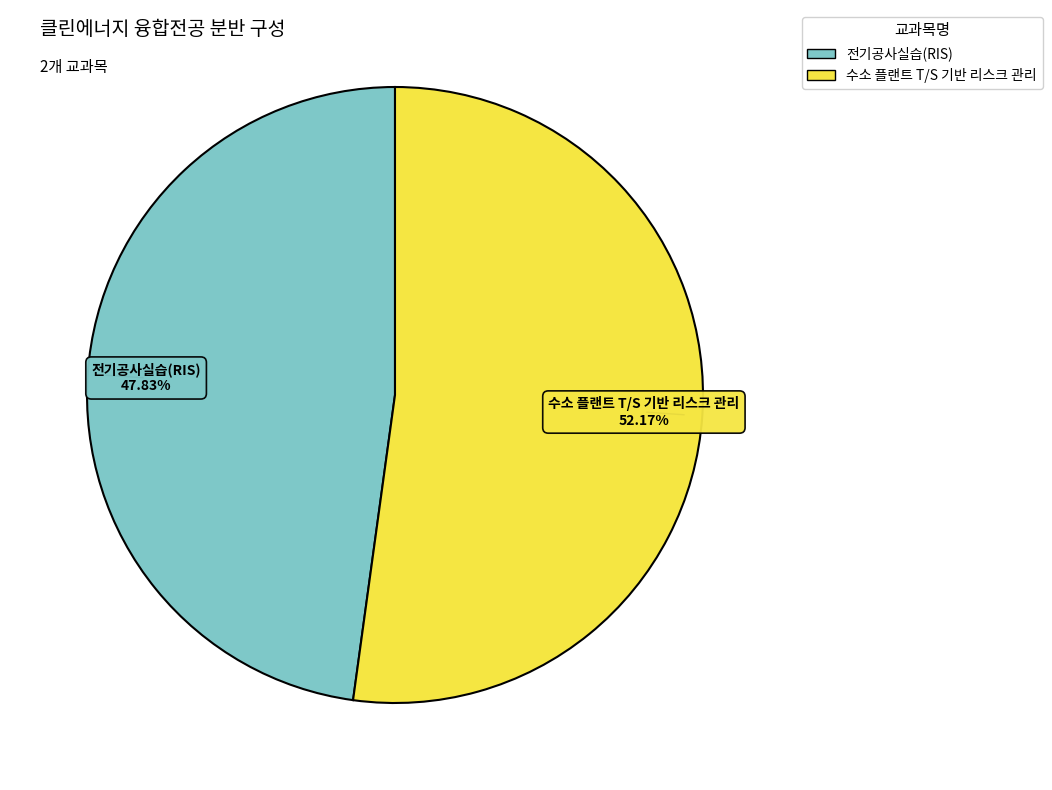

Which has a higher value, 전기공사실습(RIS) or 수소 플랜트 T/S 기반 리스크 관리?

수소 플랜트 T/S 기반 리스크 관리